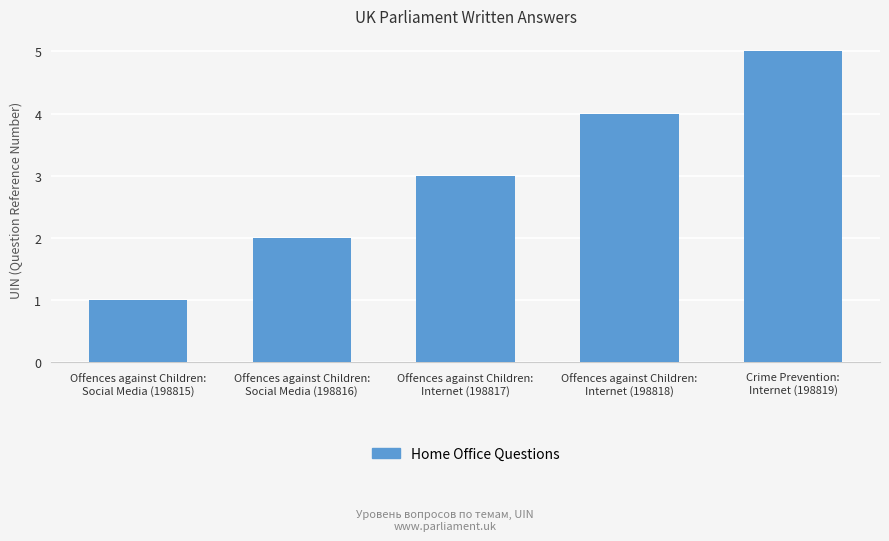

List the labels in order of value, largest first.

Crime Prevention:
Internet (198819), Offences against Children:
Internet (198818), Offences against Children:
Internet (198817), Offences against Children:
Social Media (198816), Offences against Children:
Social Media (198815)